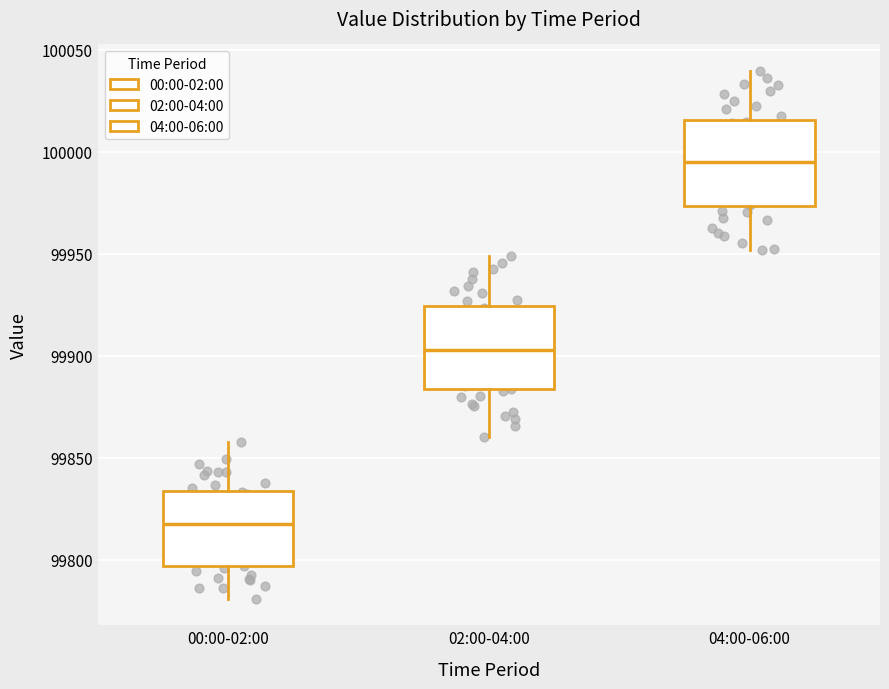

Reading left to right, read every box against the y-axis: the position of its median line, the range the box covers, and the ends of its whiskers. The values are not printed on the chart, so give them approximately, as read against the axis.

00:00-02:00: median 99820, box 99795 to 99835, whiskers 99780 to 99860
02:00-04:00: median 99905, box 99885 to 99925, whiskers 99860 to 99950
04:00-06:00: median 99995, box 99975 to 100015, whiskers 99950 to 100040